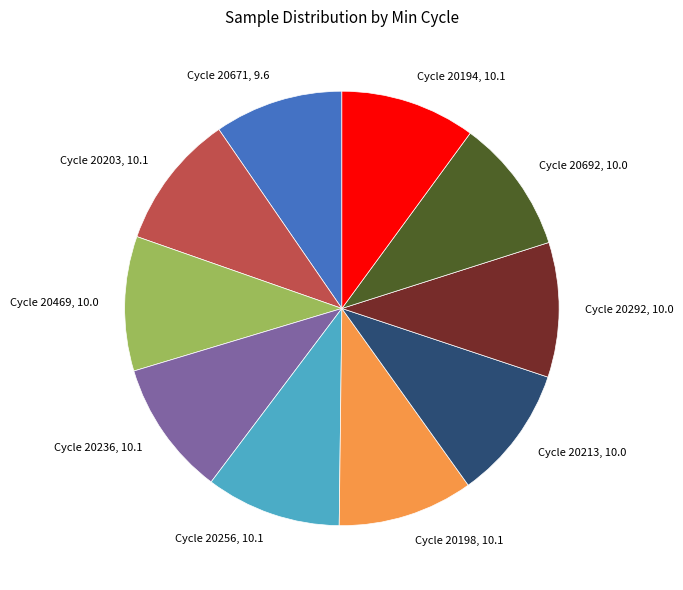

Combined, do Cycle 20194, 10.1 and Cycle 20256, 10.1 account for over 50%?

No